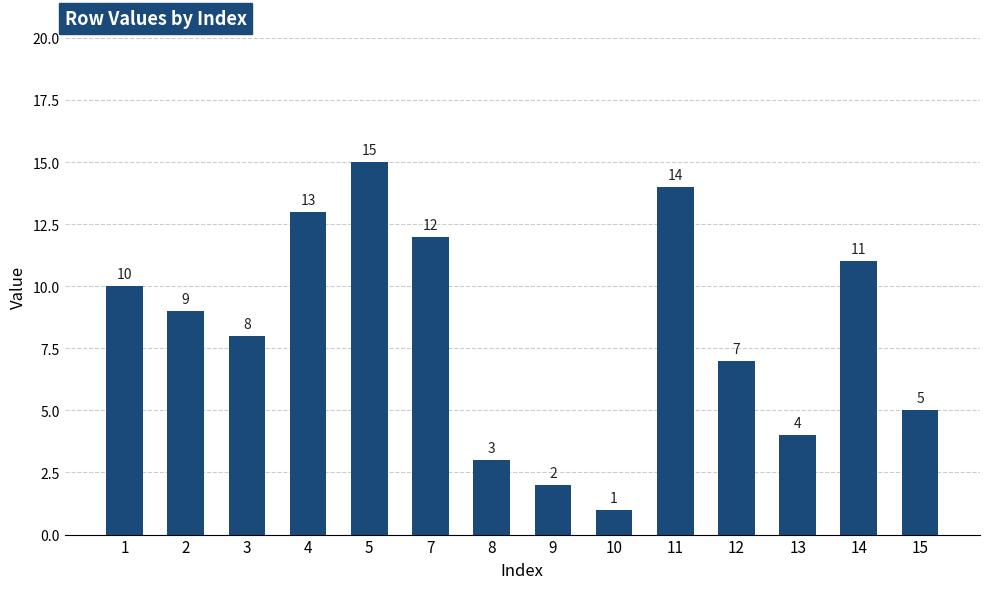

Does the chart contain any negative values?

No